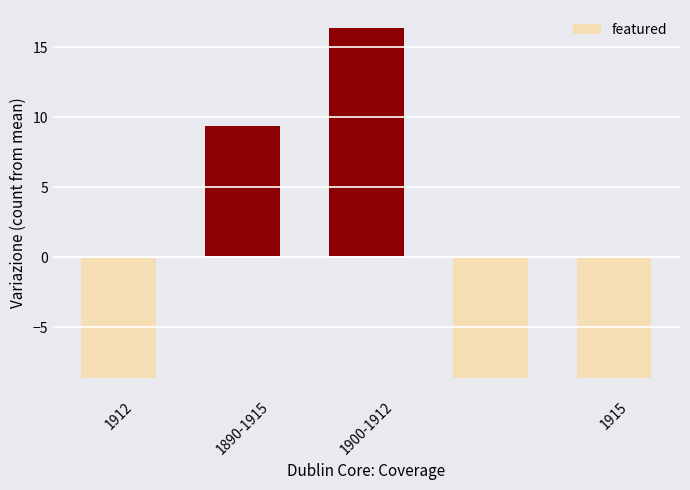

What is the difference between the maximum and minimum values?

25.0